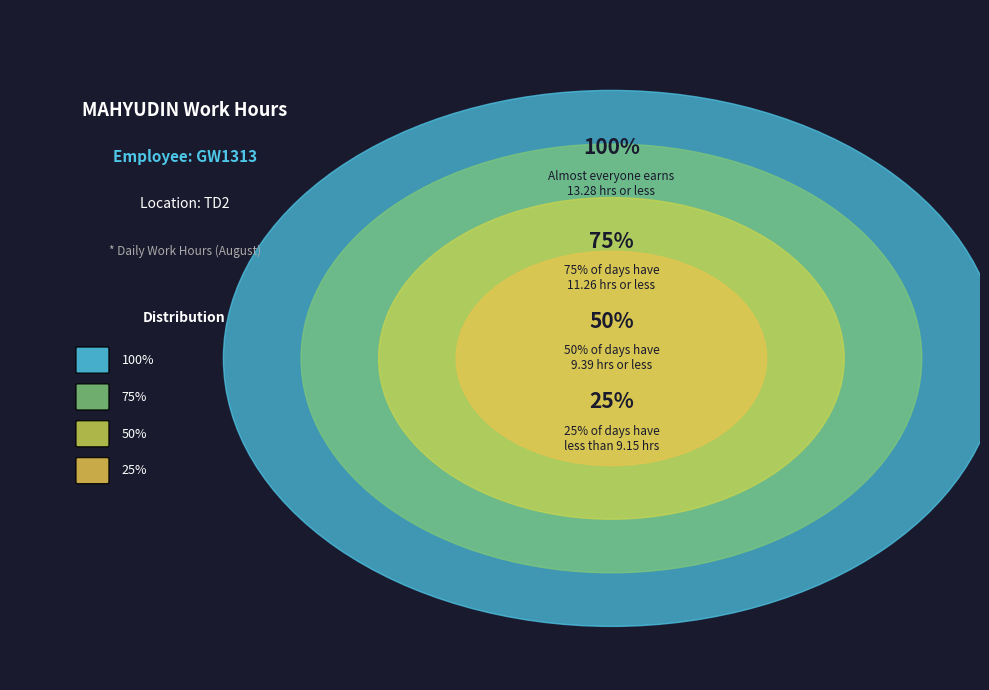

Does any single category account for the majority?

No